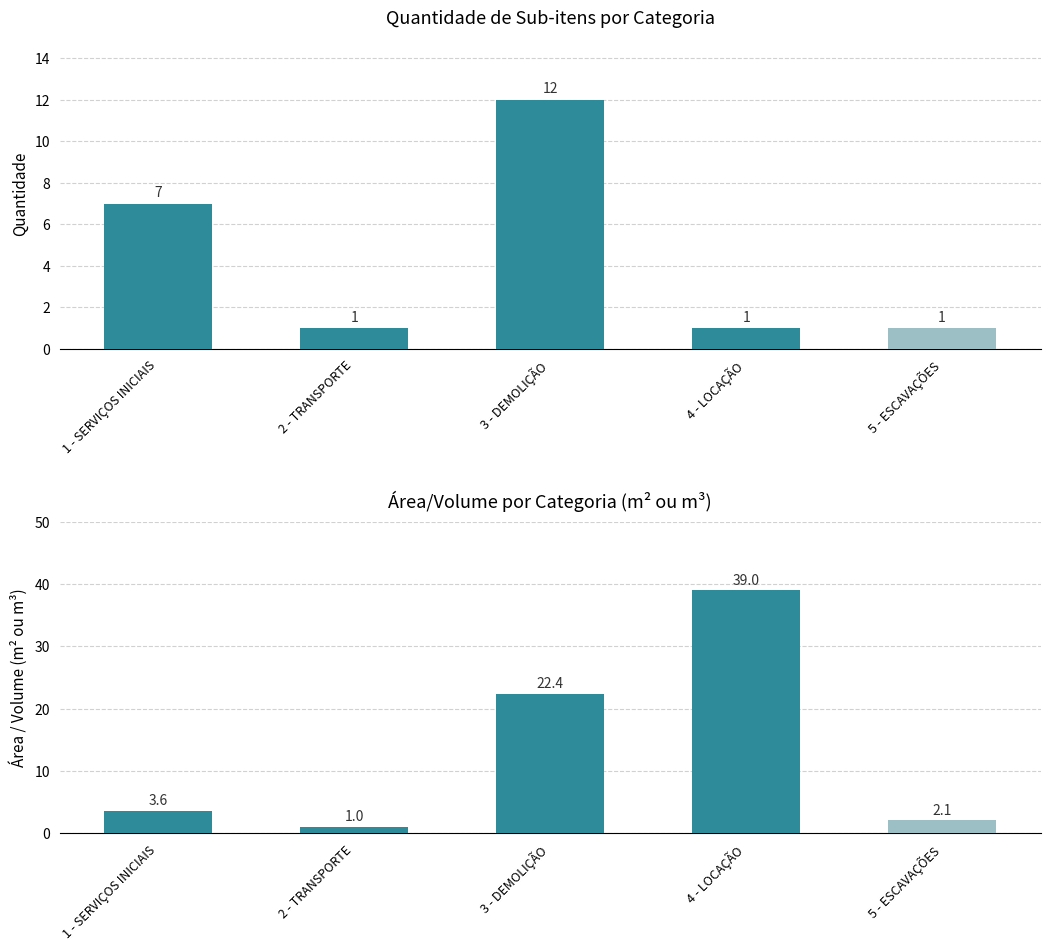

Which has a higher value, 3 - DEMOLIÇÃO or 2 - TRANSPORTE?

3 - DEMOLIÇÃO